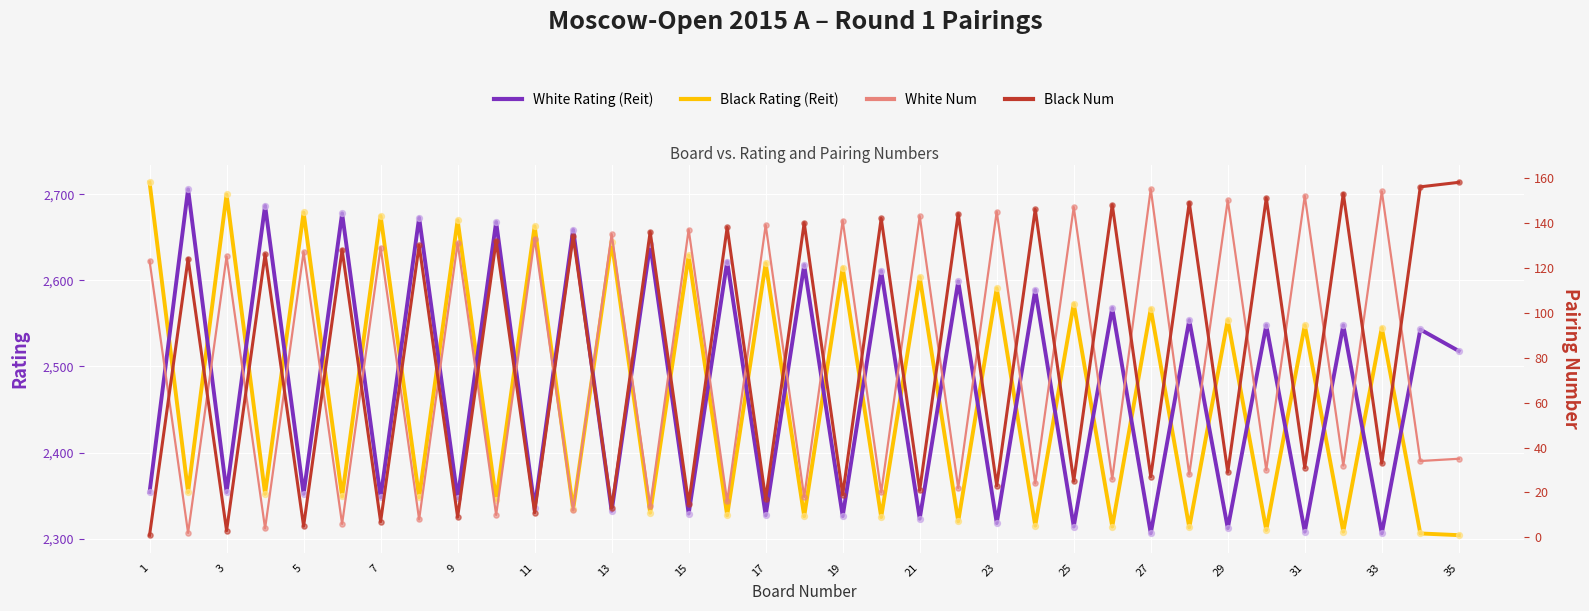

Which series has the widest spread of Y values?

Black Rating (Reit)